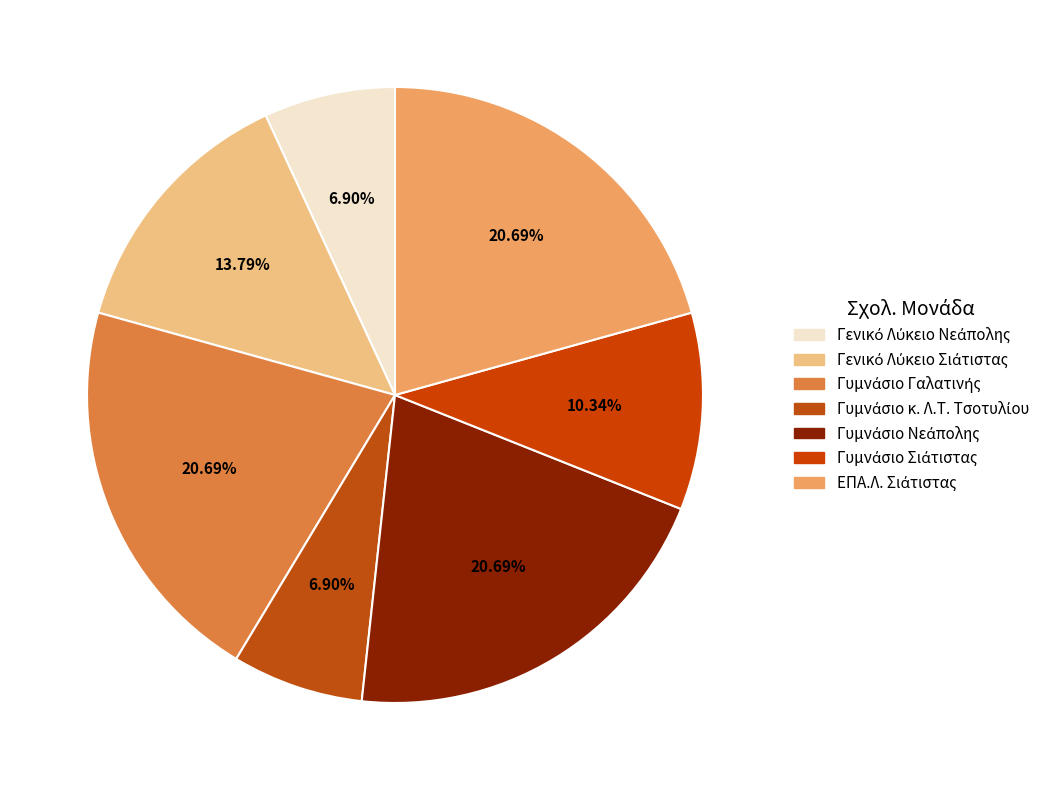

What is the total percentage of Γενικό Λύκειο Νεάπολης and Γυμνάσιο Γαλατινής?

27.6%